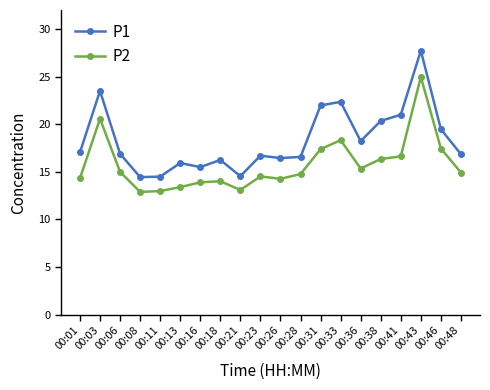

Read the P2 value at 00:48.

14.9